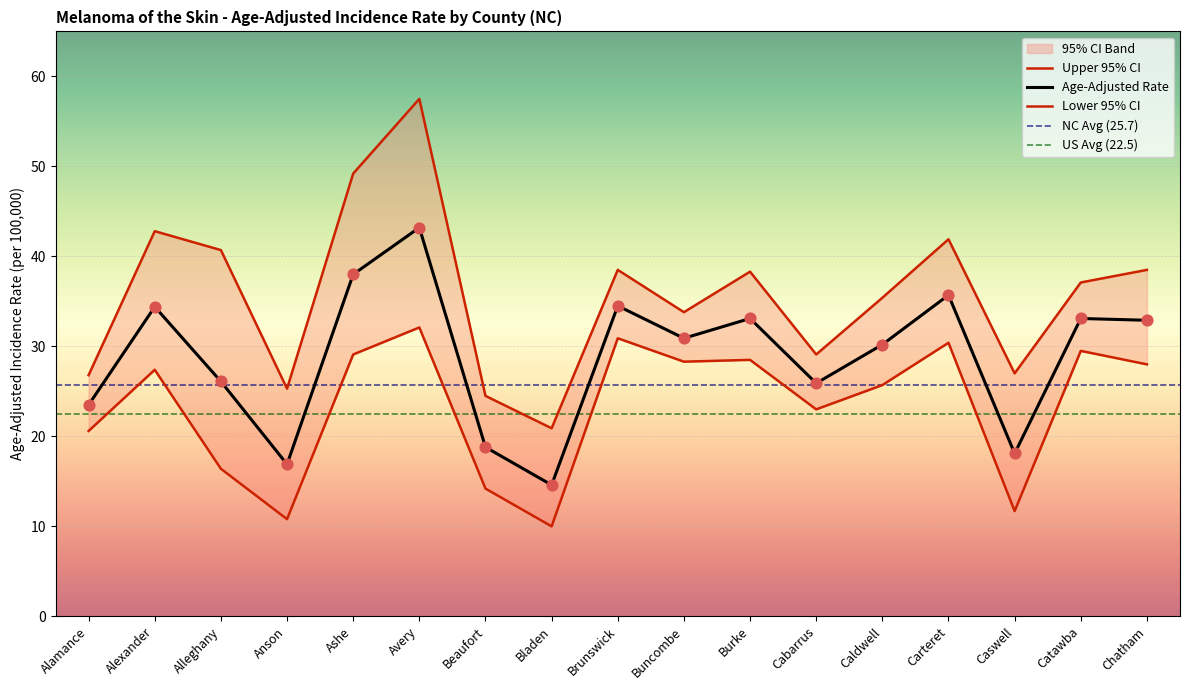

At how many categories does at least one series exceed 25?

15